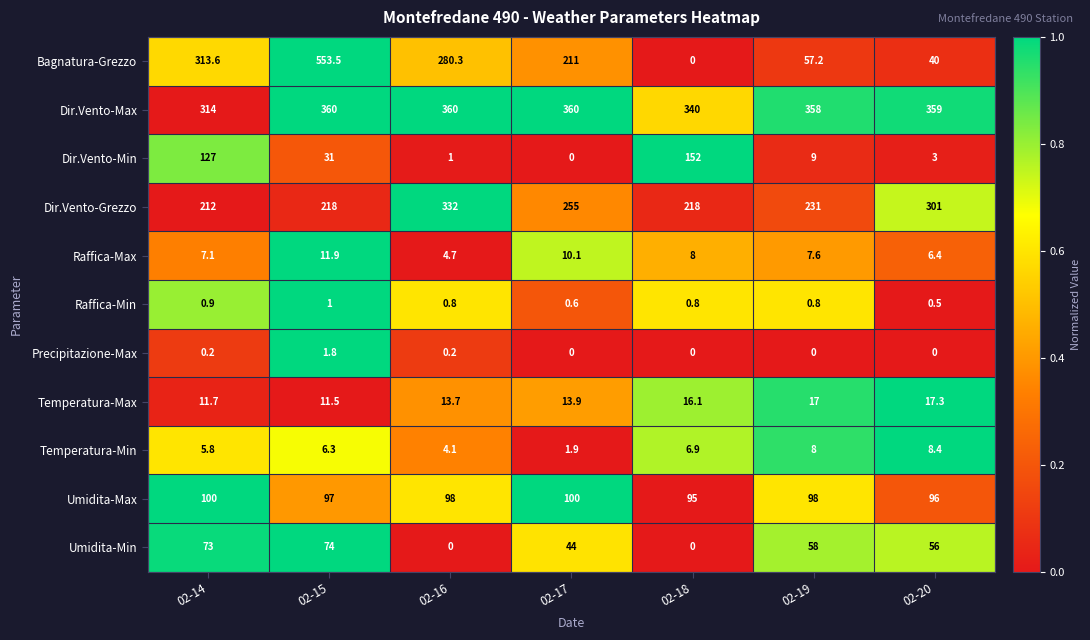

What is the difference between the Dir.Vento-Grezzo values at 02-16 and 02-19?

101.0